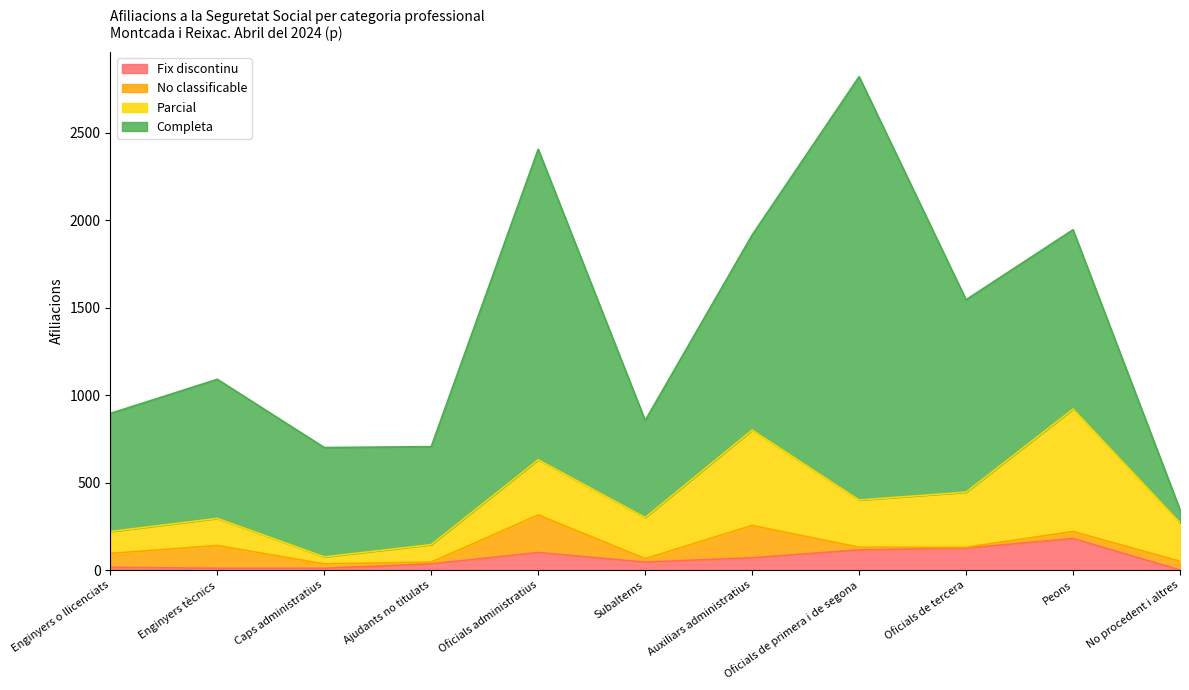

What is the label of the 8th point from the left?

Oficials de primera i de segona